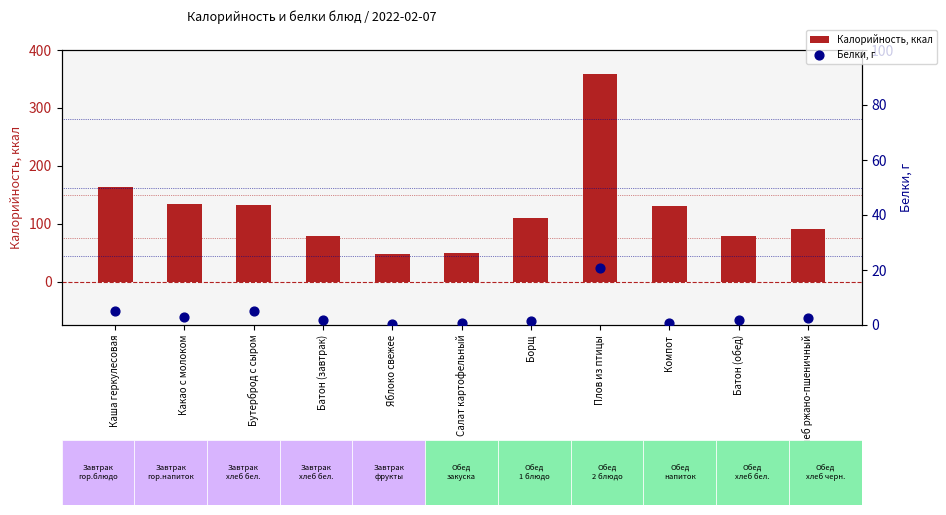

Which series has the largest total across all categories?

Калорийность, ккал